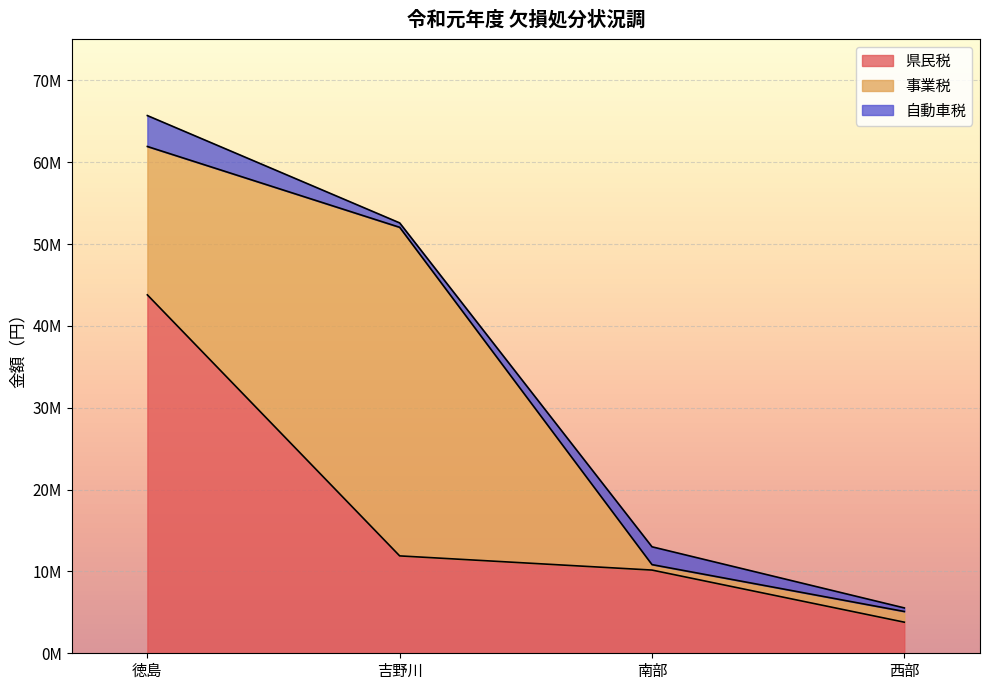

Rank the series at 徳島 from highest to lowest value.

県民税, 事業税, 自動車税